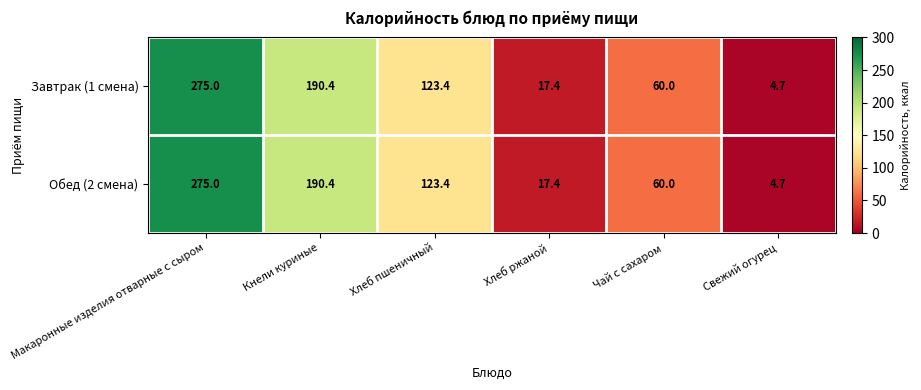

Is the value of Завтрак (1 смена) at Хлеб пшеничный greater than the value of Обед (2 смена) at Свежий огурец?

Yes